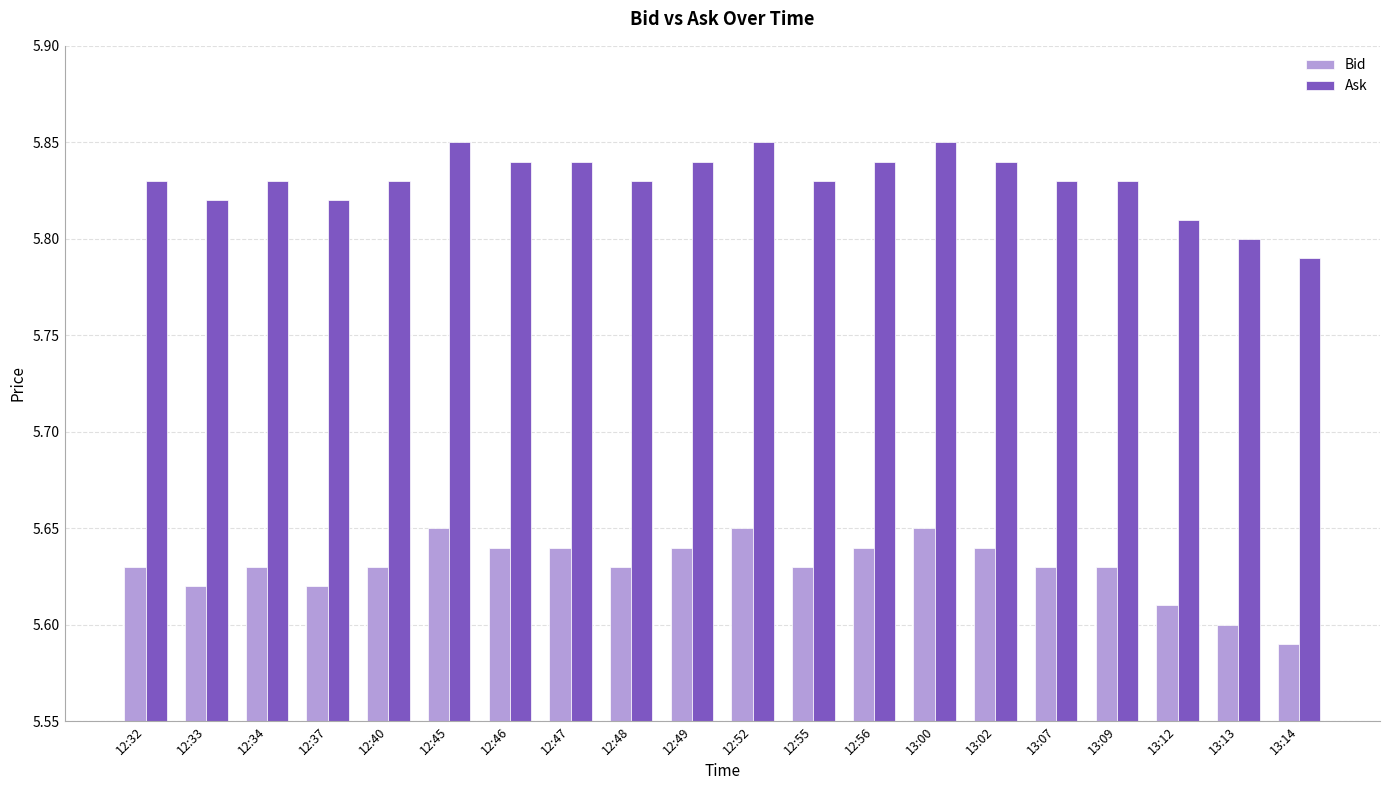

What is the difference between the maximum and minimum values in the Ask series?

0.1